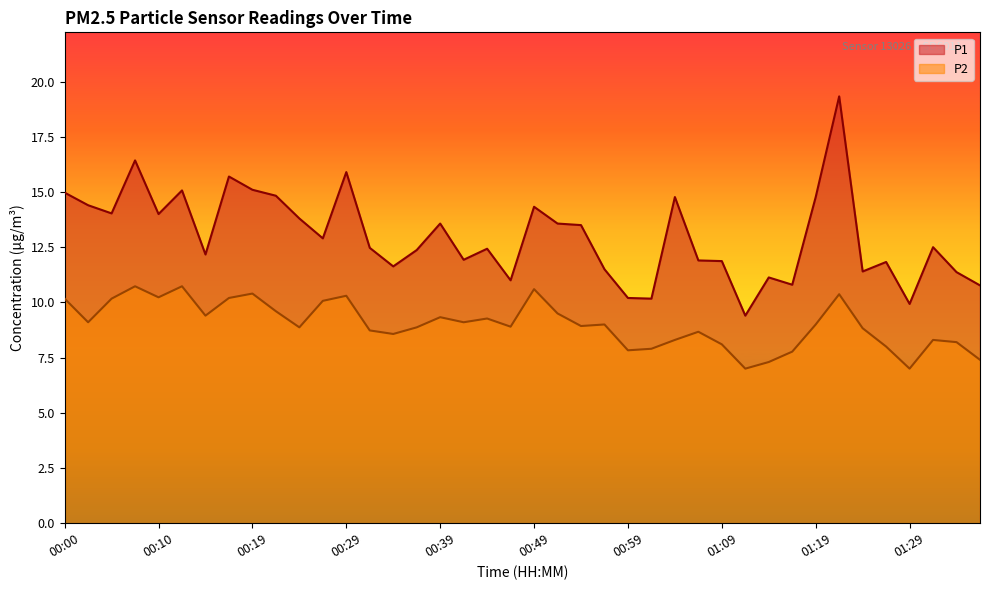

Is it true that P2 equals 7.9 at 01:01?

True